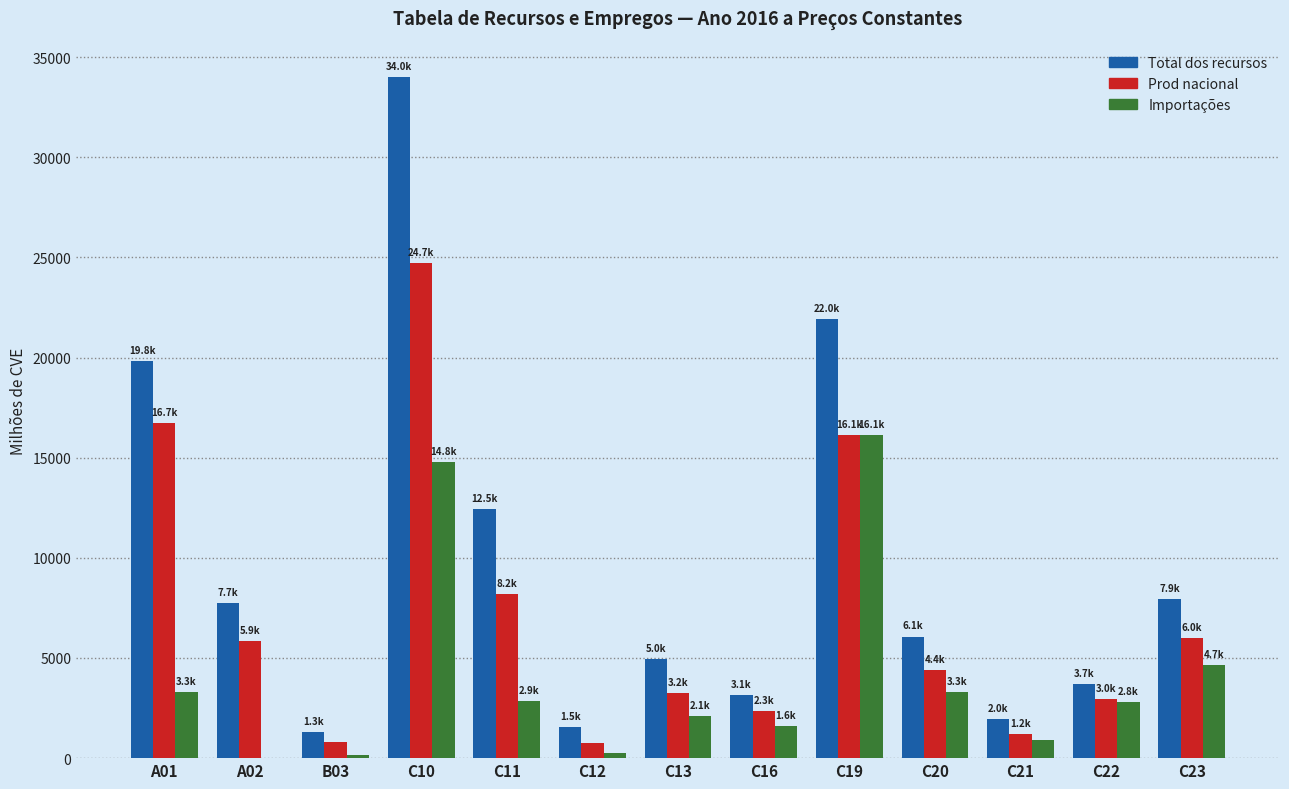

What is the total value across all series at C21?

4057.1